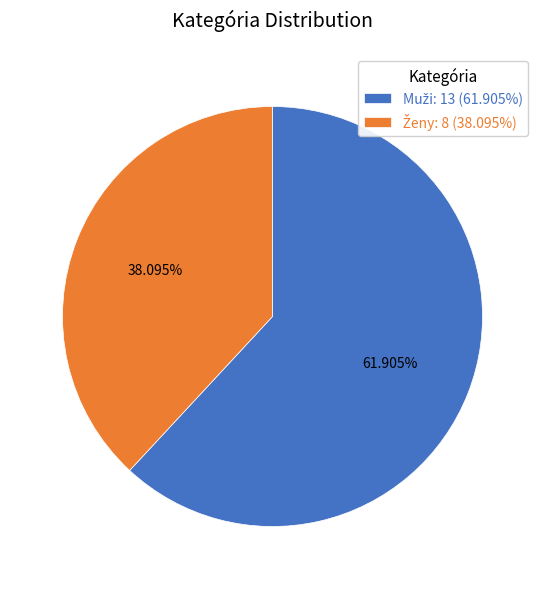

Is there any slice that represents more than half of the pie?

Yes